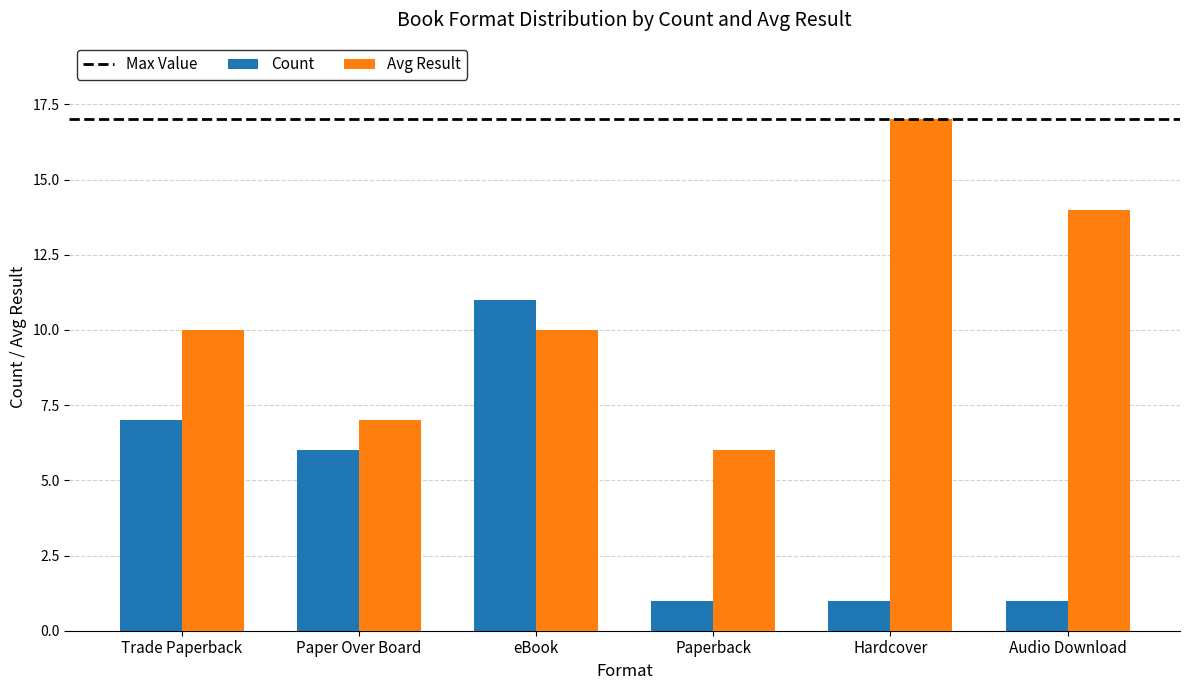

What is the difference between the maximum and second lowest values in the Count series?

10